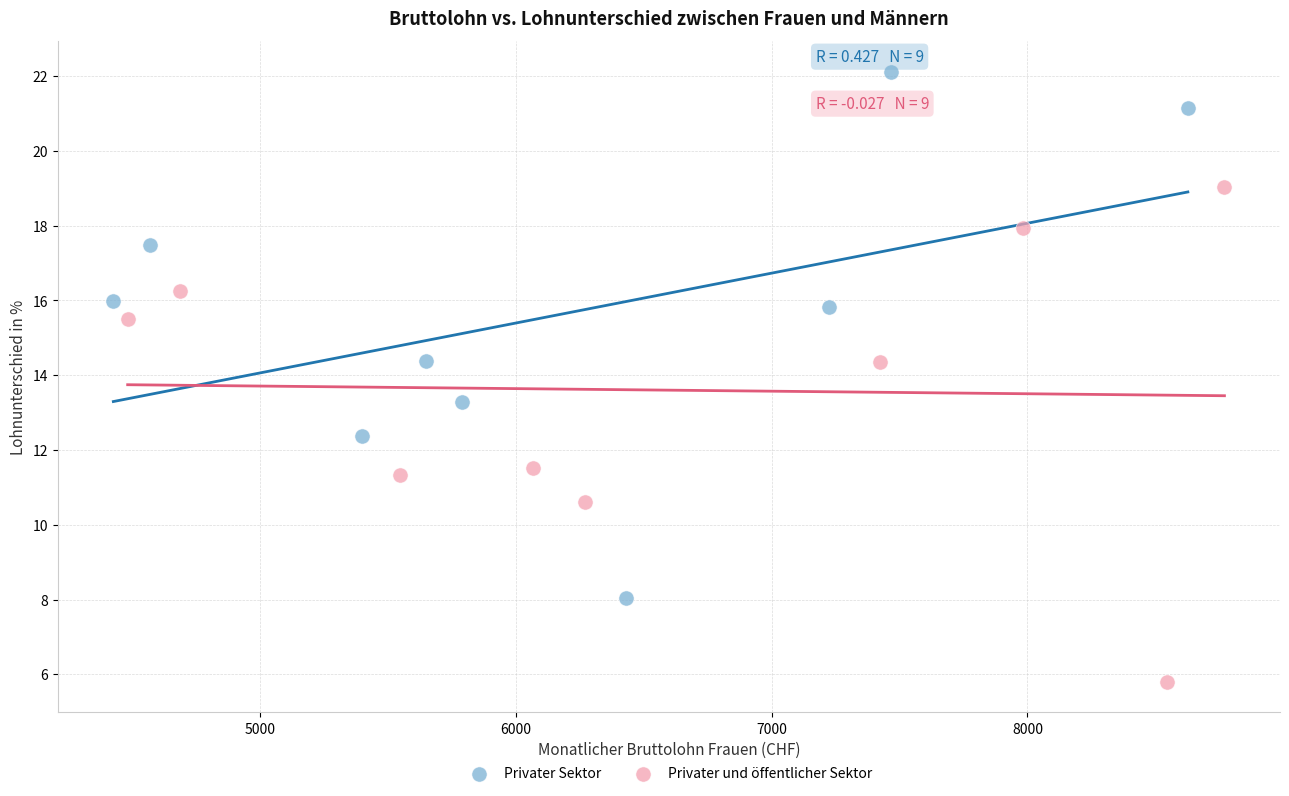

Which series reaches the minimum Y coordinate?

Privater und öffentlicher Sektor